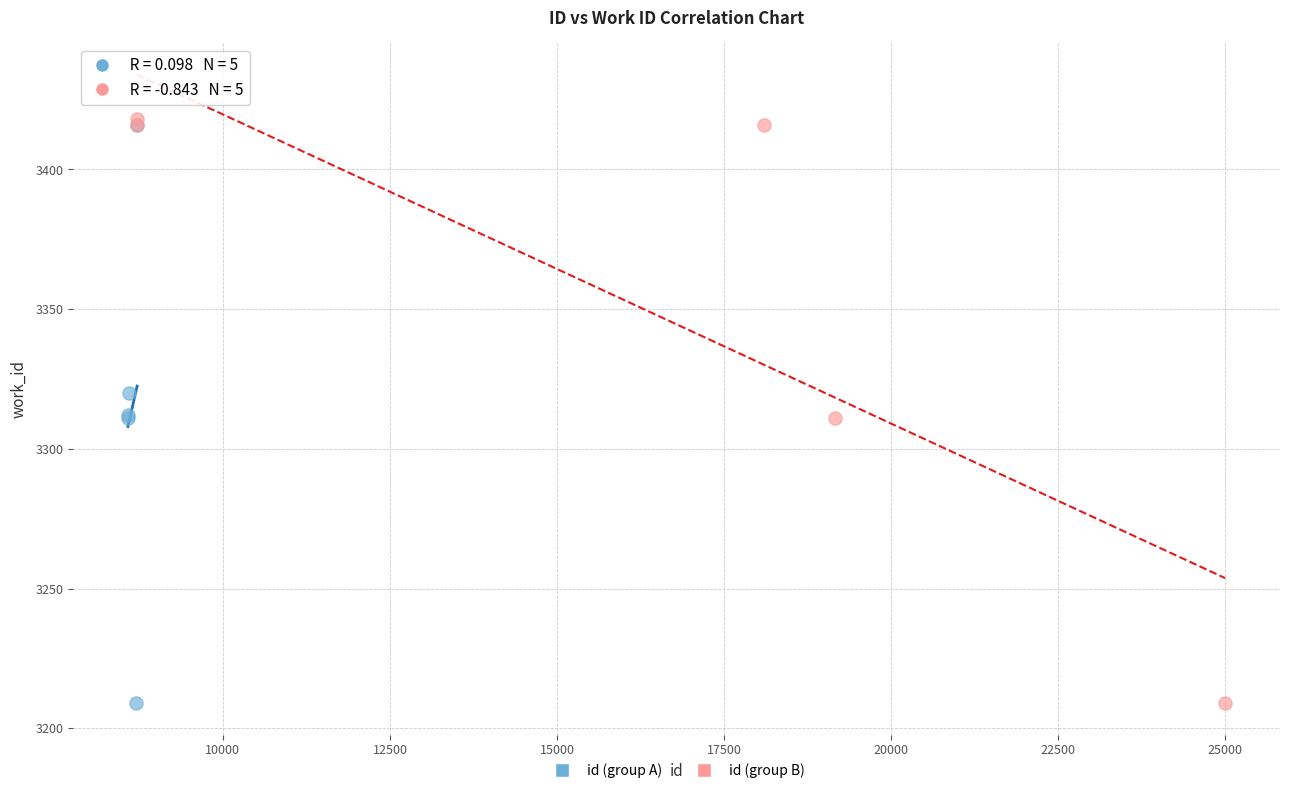

What are all the series names shown in the legend?

id (group A), id (group B)